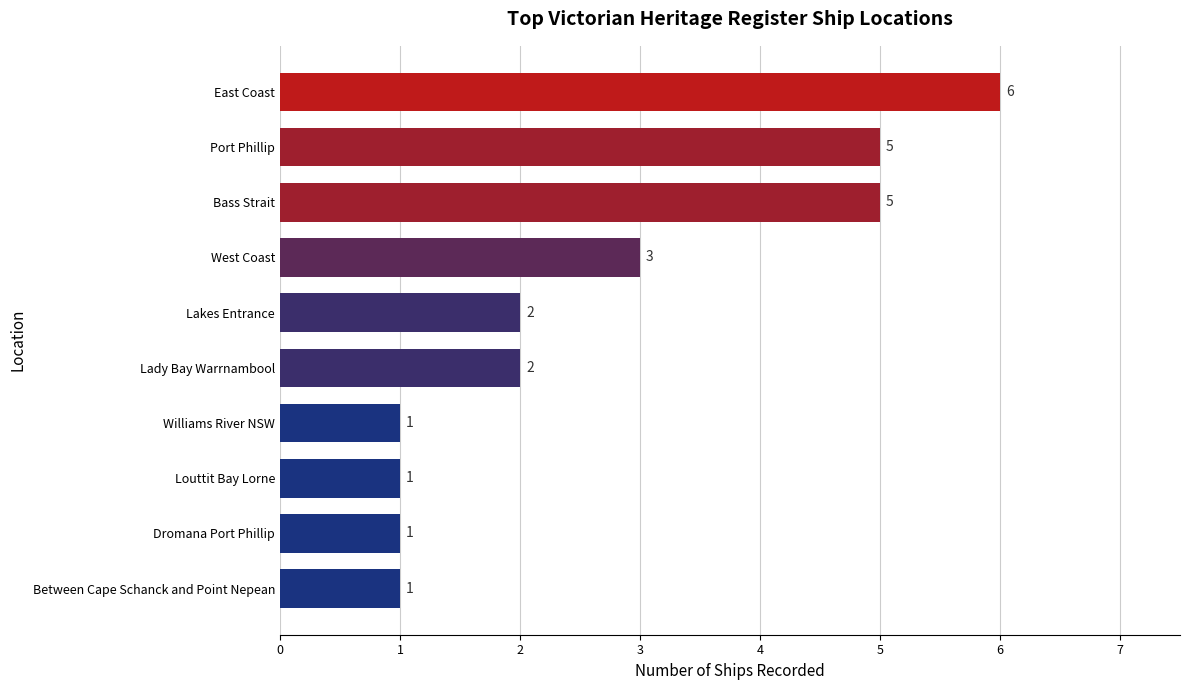

How many categories are shown in the chart?

10